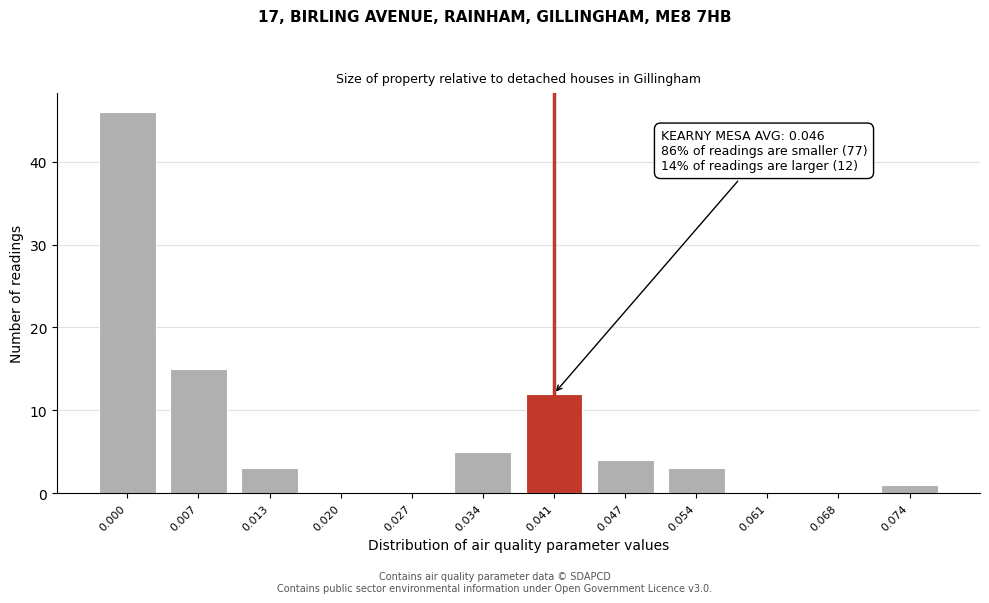

Reading left to right, extract all data points from this chart.

0.000=46	0.007=15	0.013=3	0.020=0	0.027=0	0.034=5	0.041=12	0.047=4	0.054=3	0.061=0	0.068=0	0.074=1